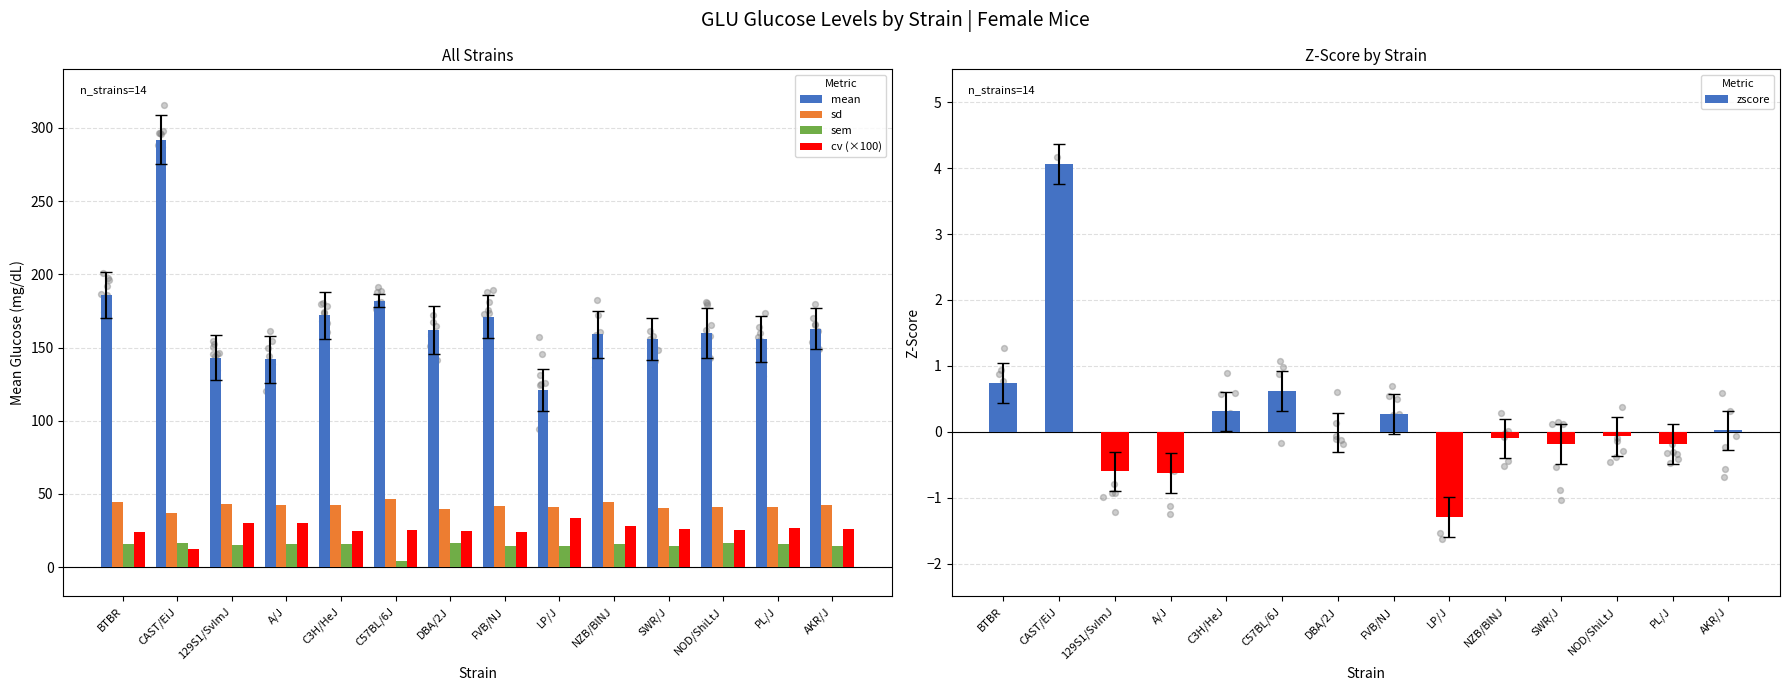

Which series contains the highest Y value?

mean